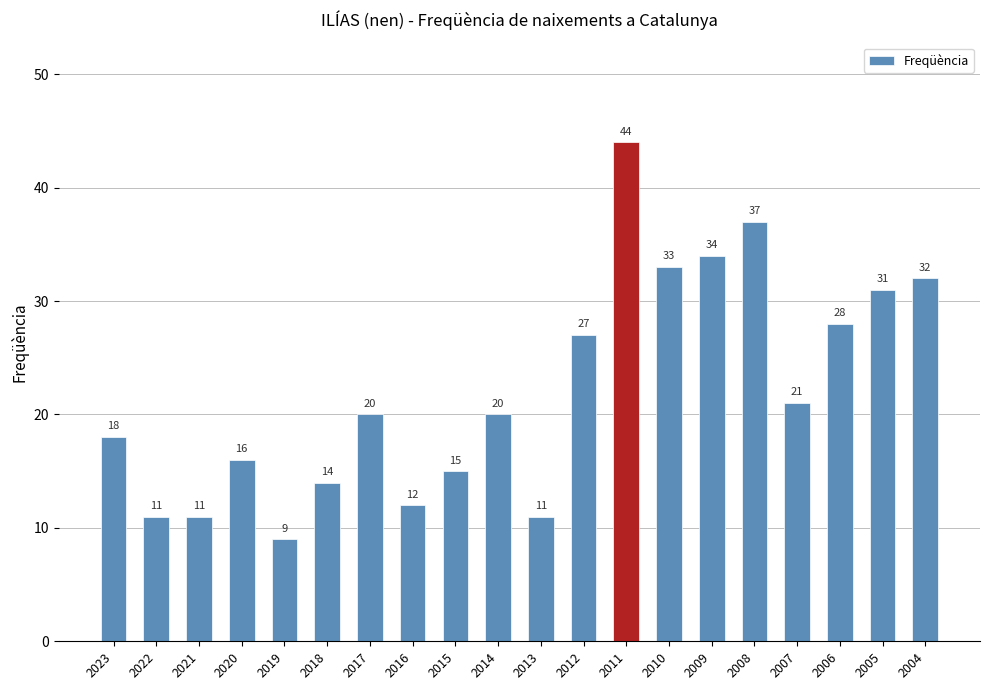

At which category does the chart reach its peak across all series?

2011